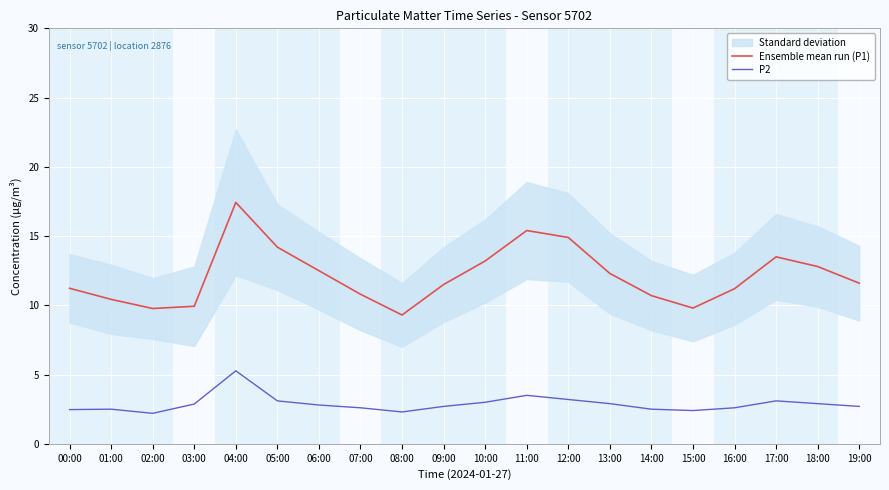

What is the difference between the maximum and second lowest values in the P2 series?

3.0